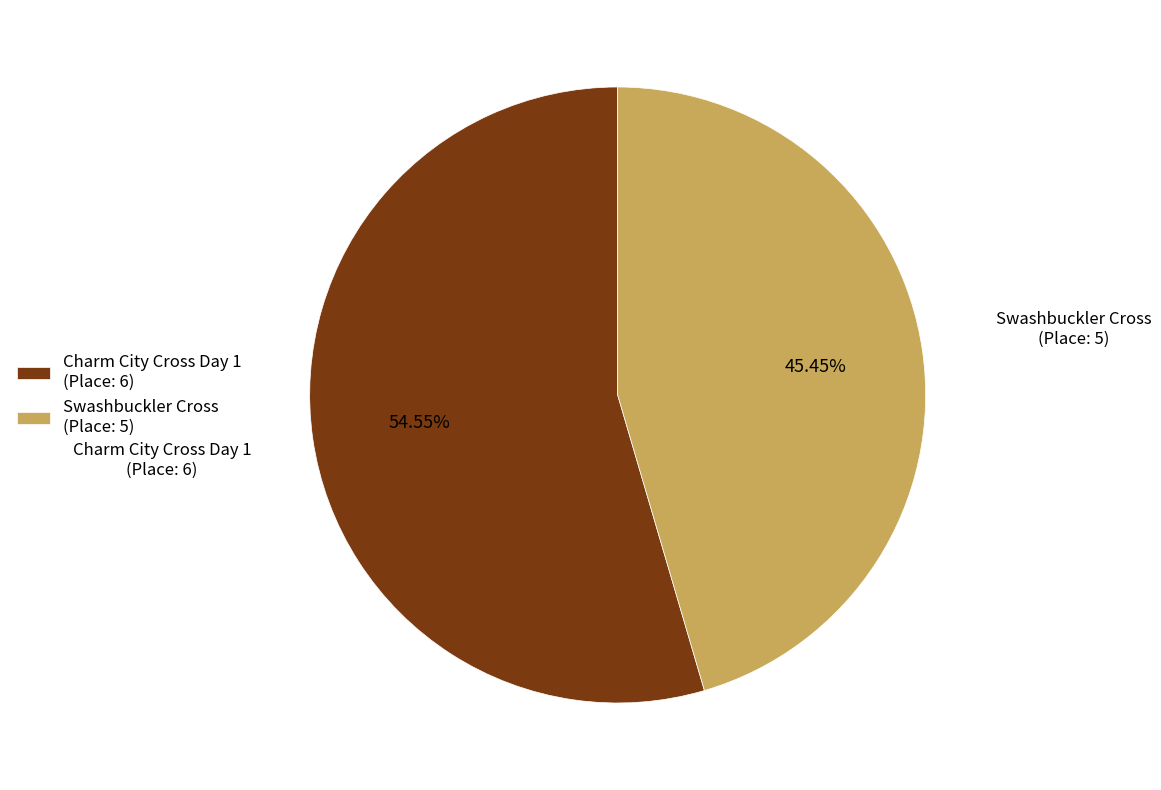

The Charm City Cross Day 1 slice represents 65% of the pie. True or false?

False